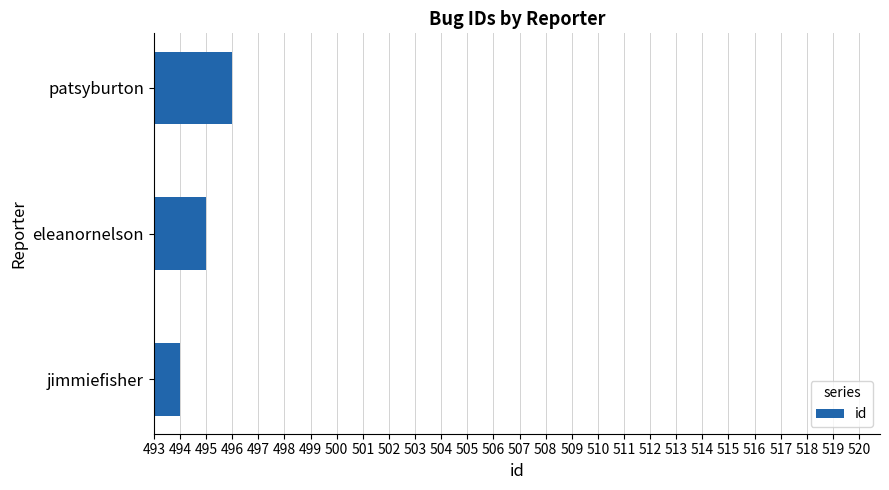

What is the smallest value displayed?

494